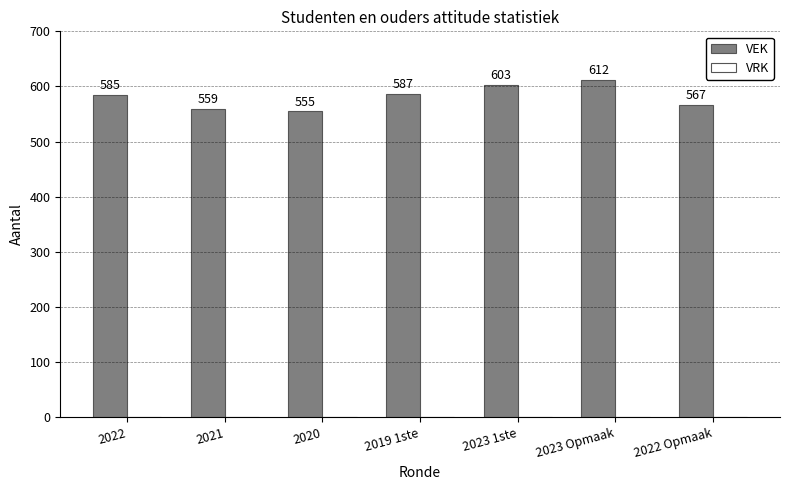

Does the chart contain stacked bars?

No